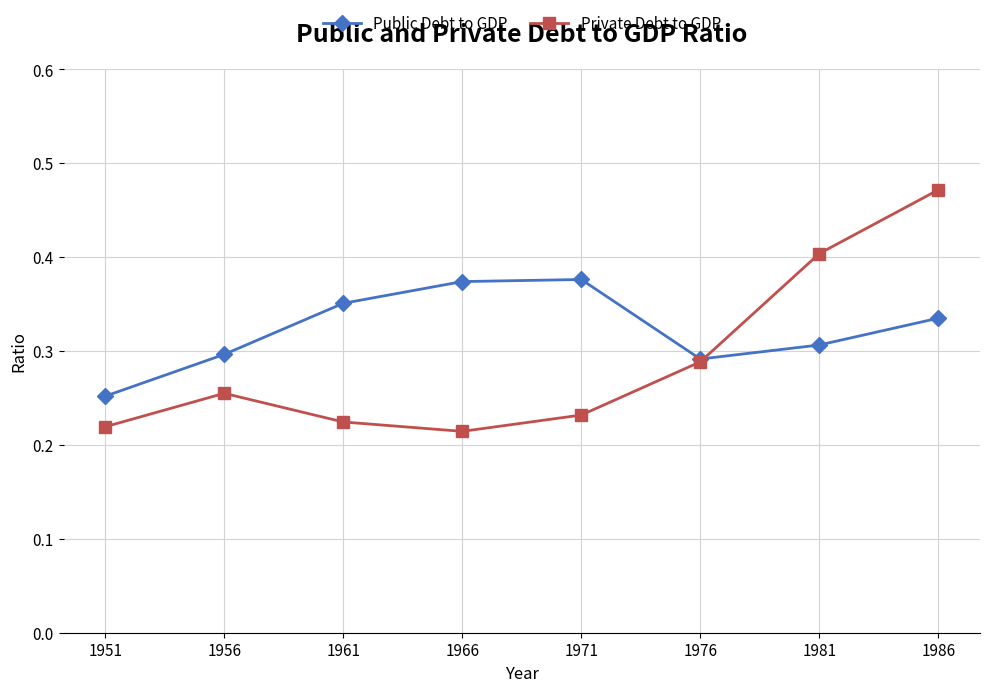

At which label does Public Debt to GDP reach its minimum?

1951